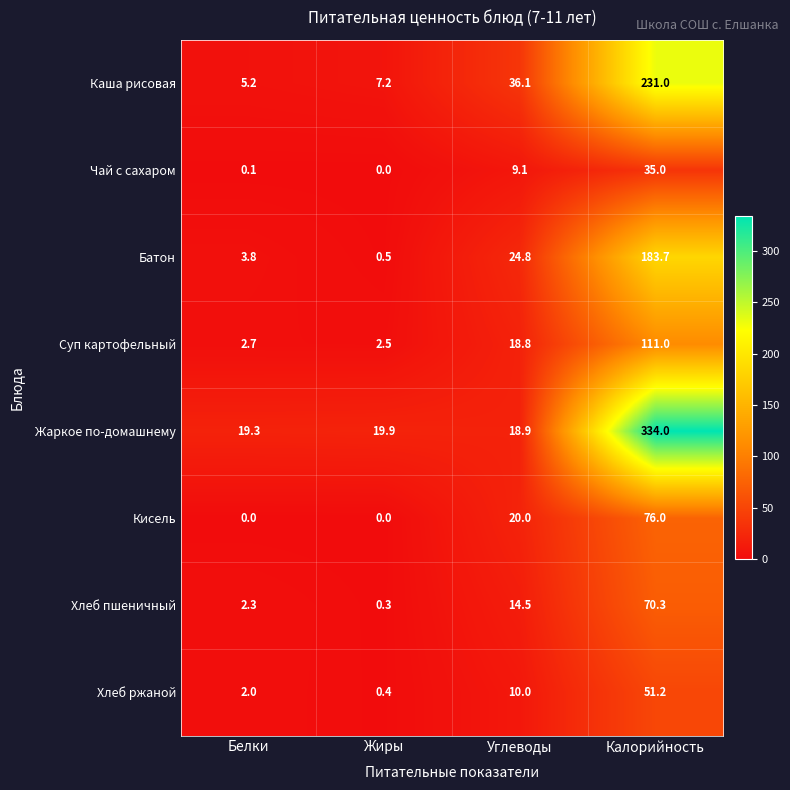

At which label does Батон first exceed 24?

Углеводы